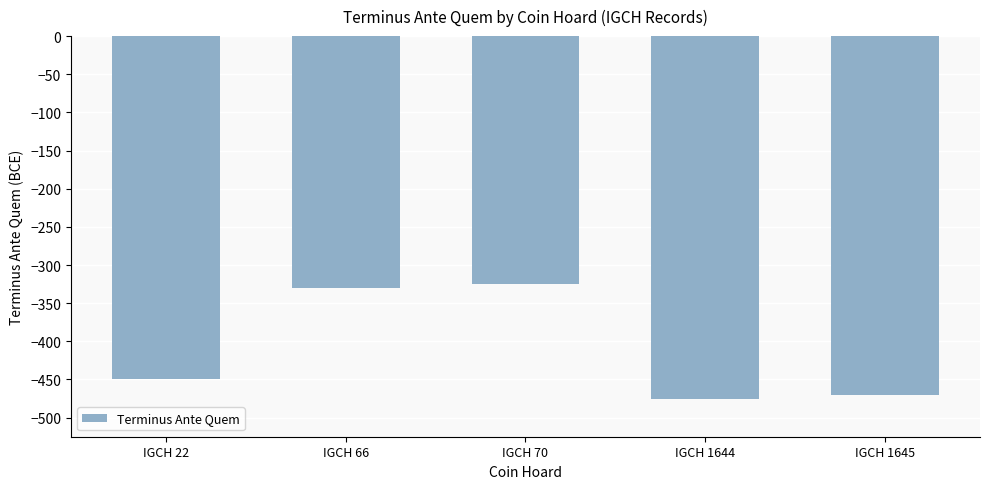

Rank the categories by value from highest to lowest.

IGCH 70, IGCH 66, IGCH 22, IGCH 1645, IGCH 1644